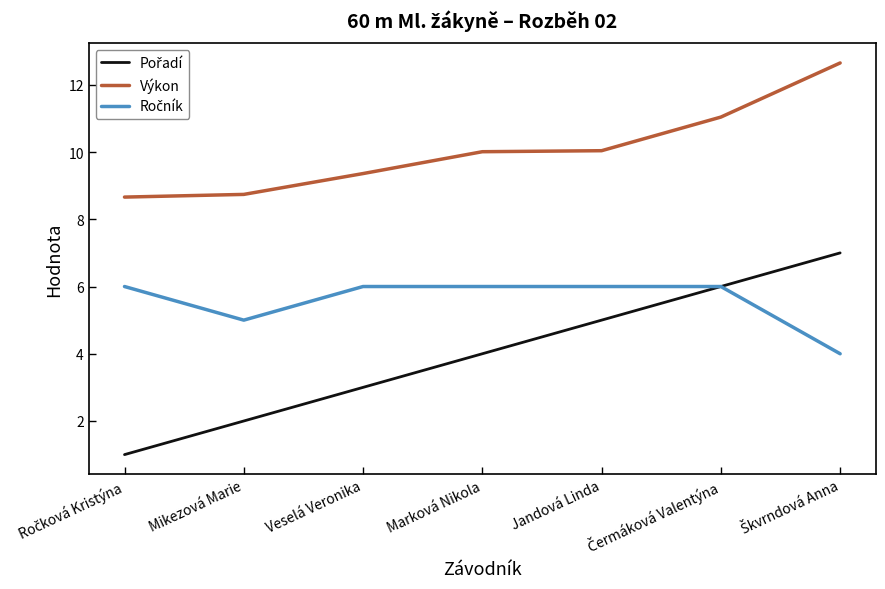

What is the maximum value for Výkon?

12.7